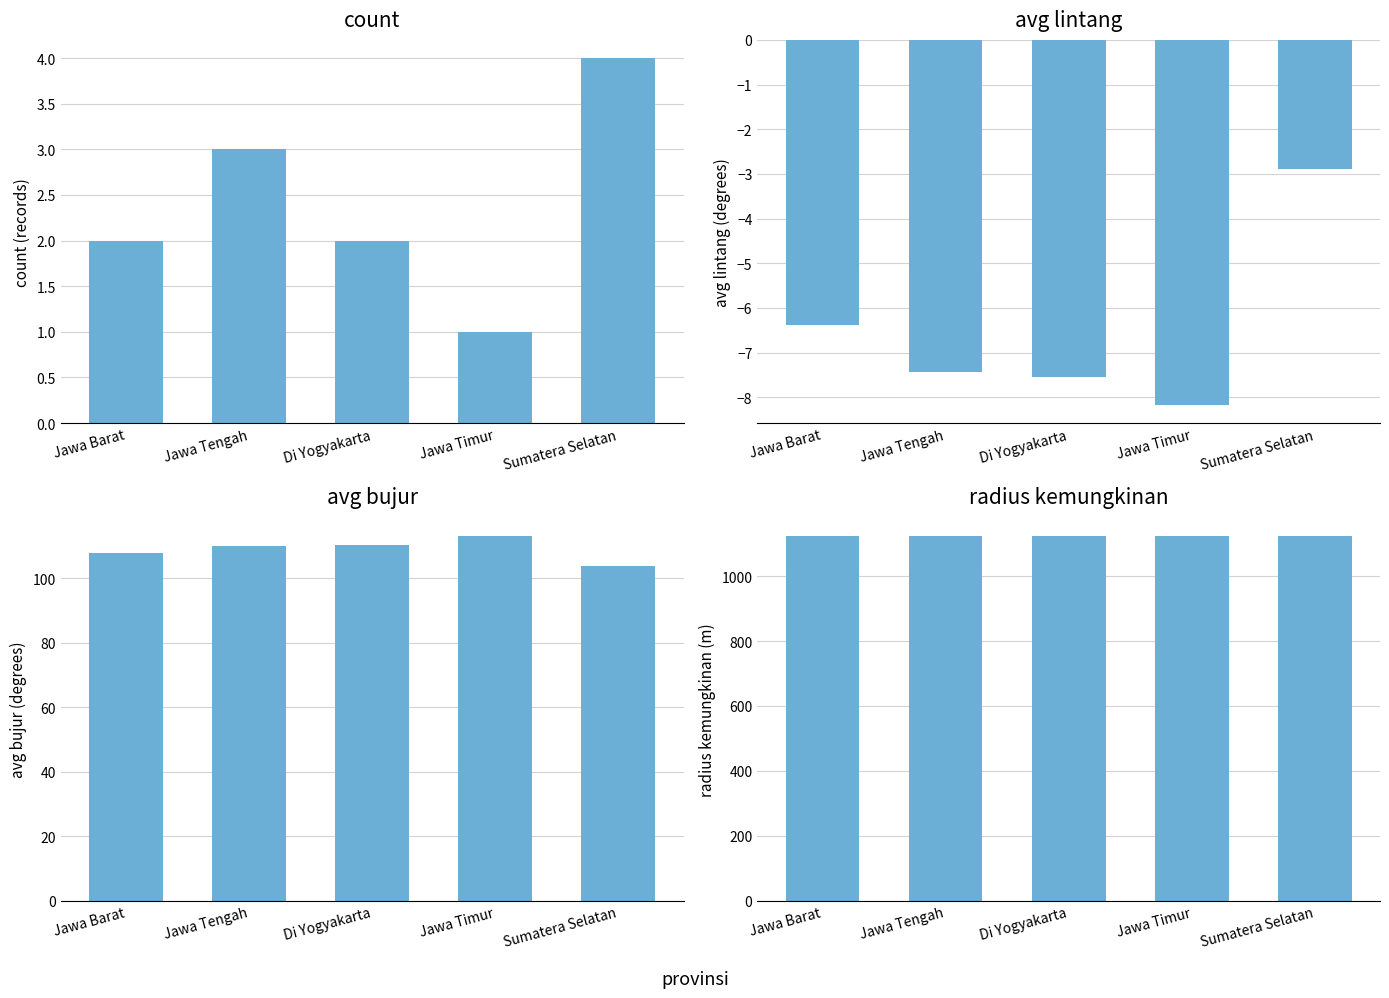

Which series changed the most between Di Yogyakarta and Jawa Timur?

avg bujur